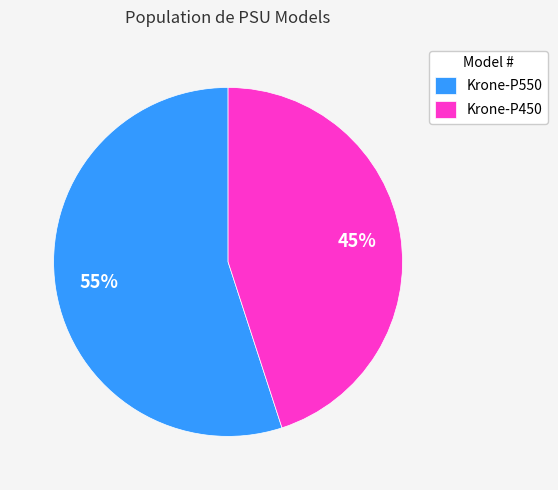

True or false: Krone-P550 accounts for 49% of the total.

False